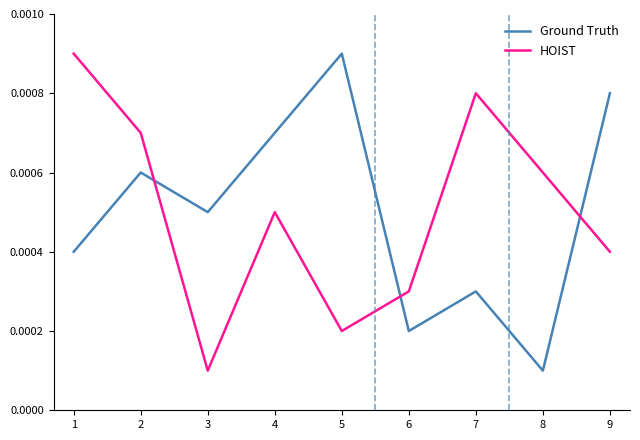

At which label does Ground Truth reach its minimum?

8